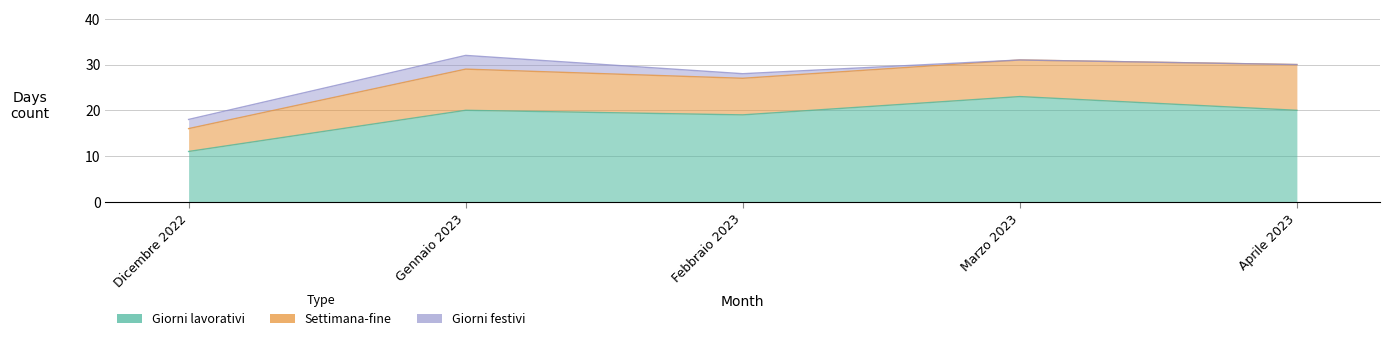

What position from the right is Marzo 2023?

2